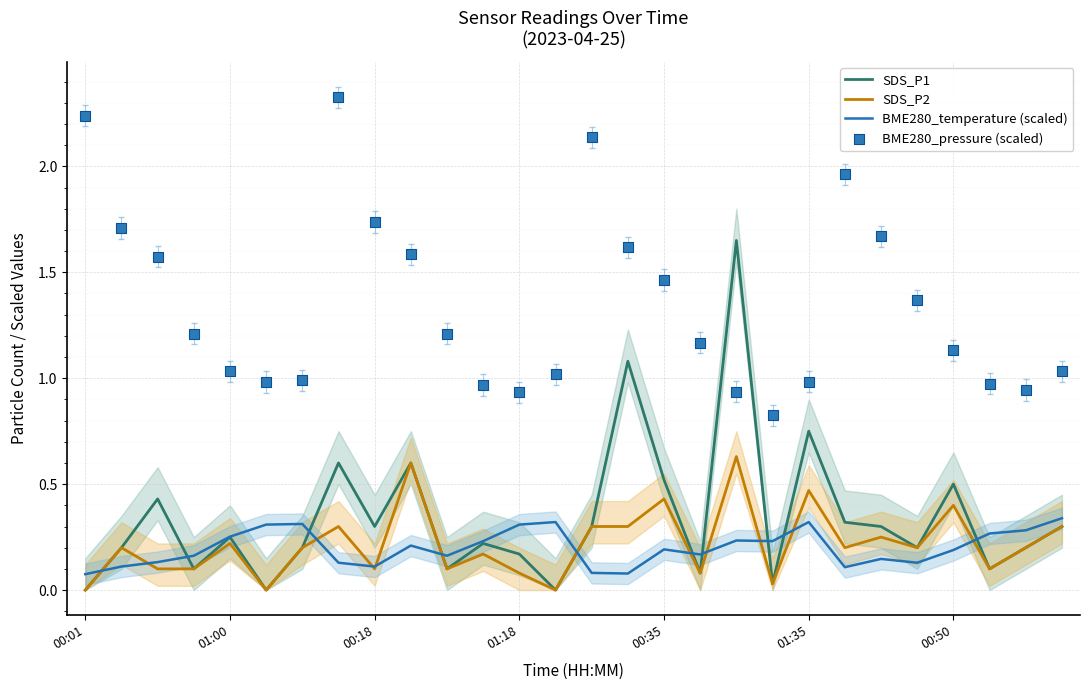

Which series reaches the maximum Y coordinate?

BME280_pressure (scaled)